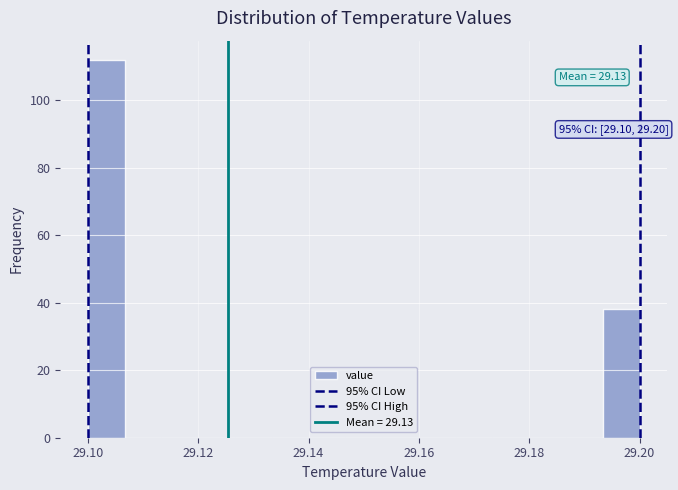

Read against the x-axis, roughly where is the centre of the tallest bar?

29.104